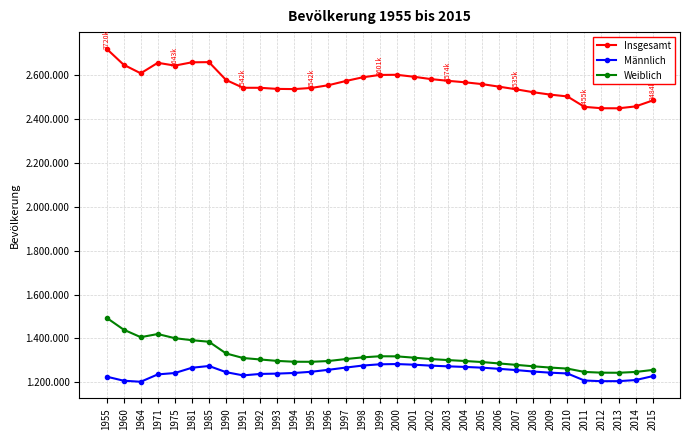

What is the value of the Männlich point at the 32nd from the left?

1210474